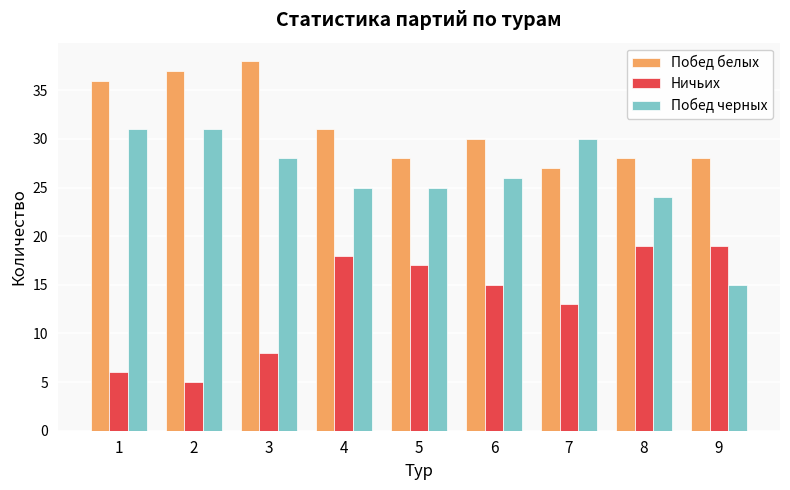

Are the bars grouped side by side (vs. stacked)?

Yes